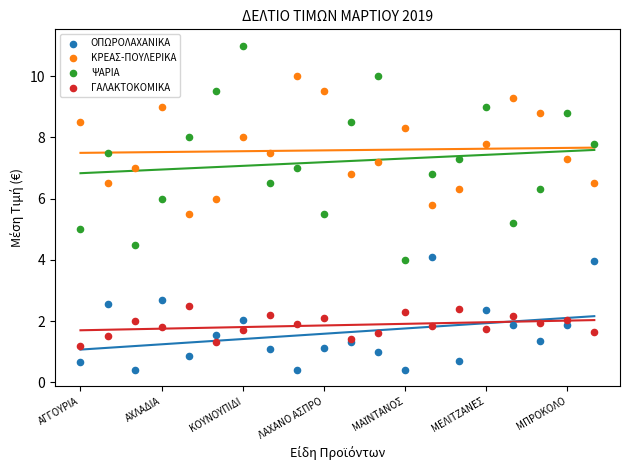

Which series has the largest Y range (max minus min)?

ΨΑΡΙΑ